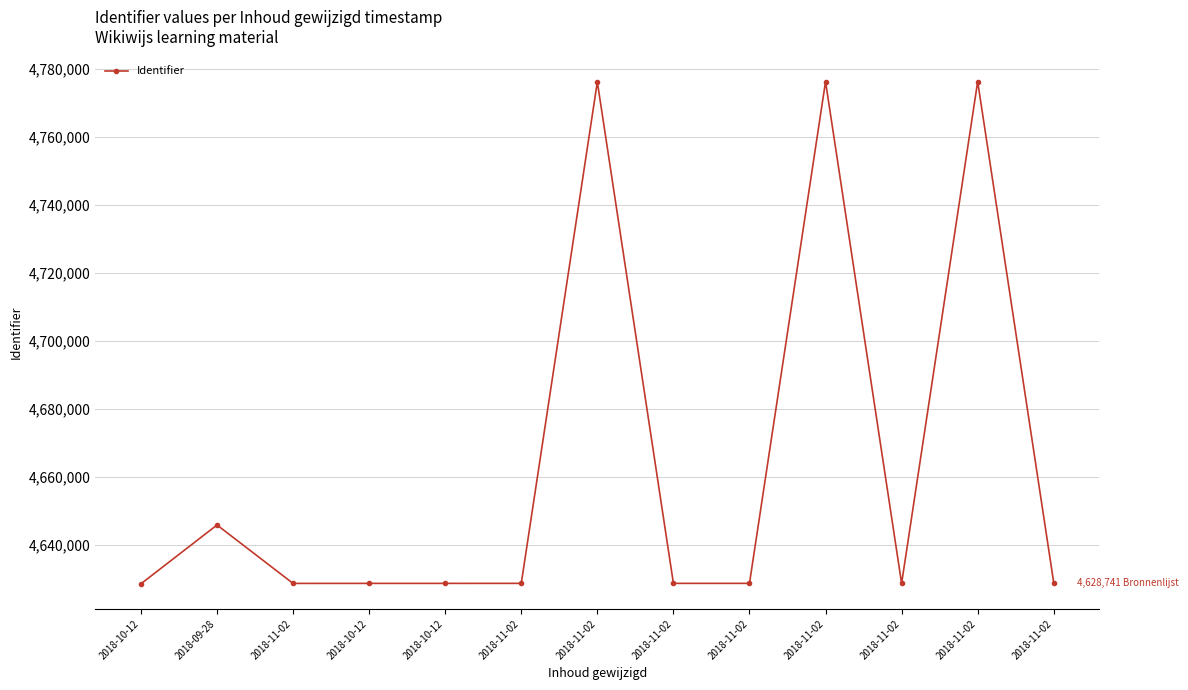

Count the number of categories in the chart.

13